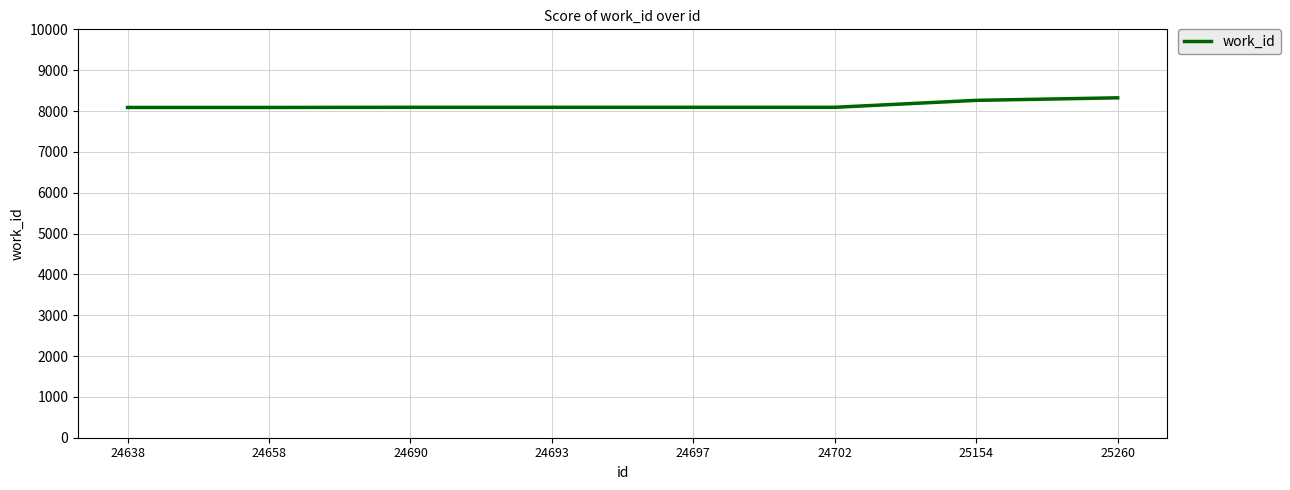

What is the minimum value shown in the chart?

8087